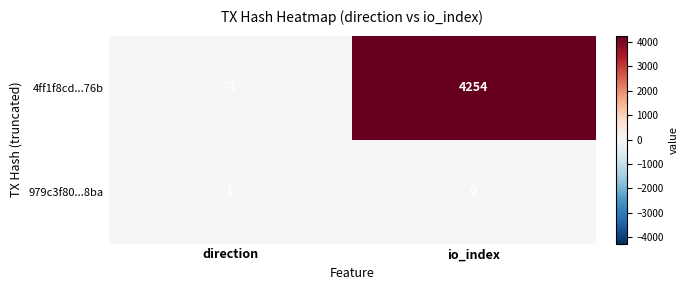

List the series in order of their overall mean, lowest first.

979c3f80...8ba, 4ff1f8cd...76b